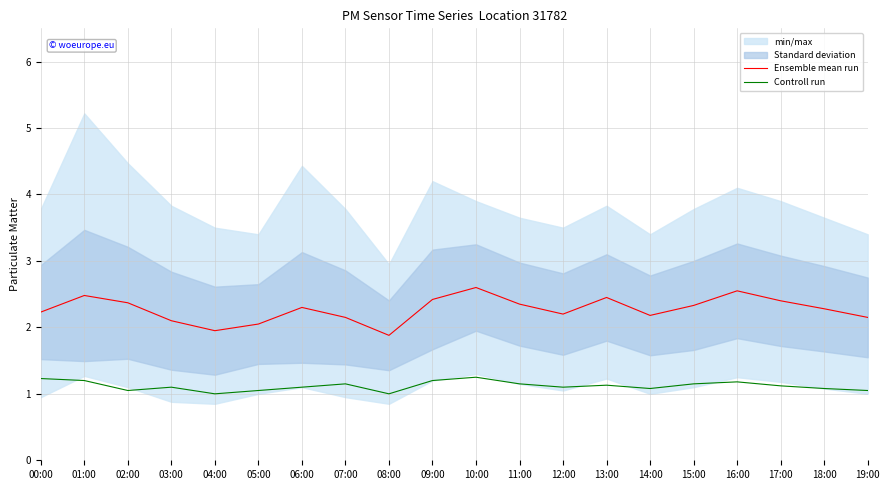

Does the chart display data point markers on the line(s)?

No